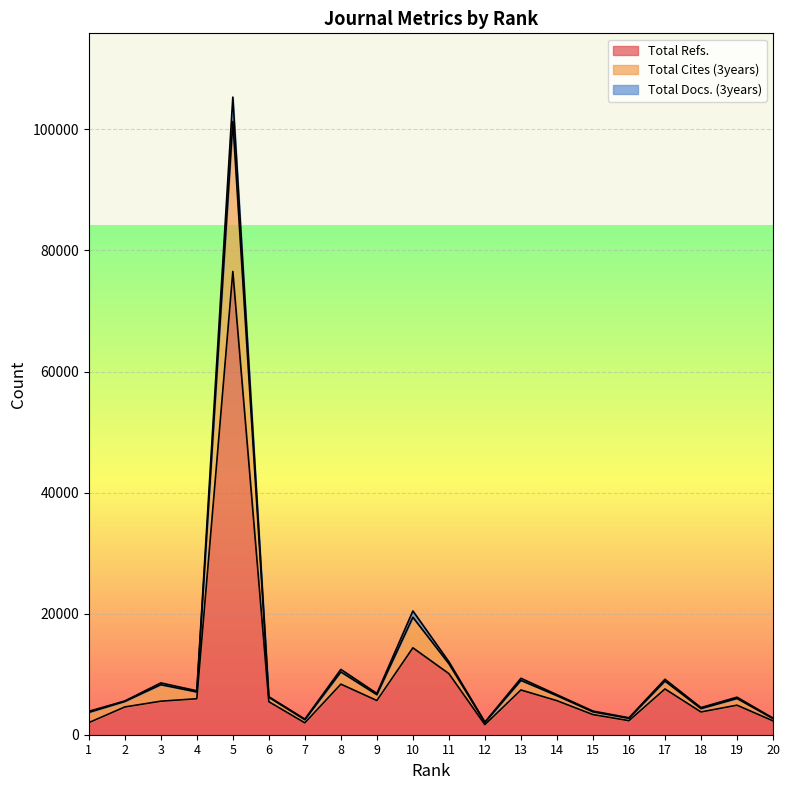

At which label does Total Refs. first exceed 5538?

4